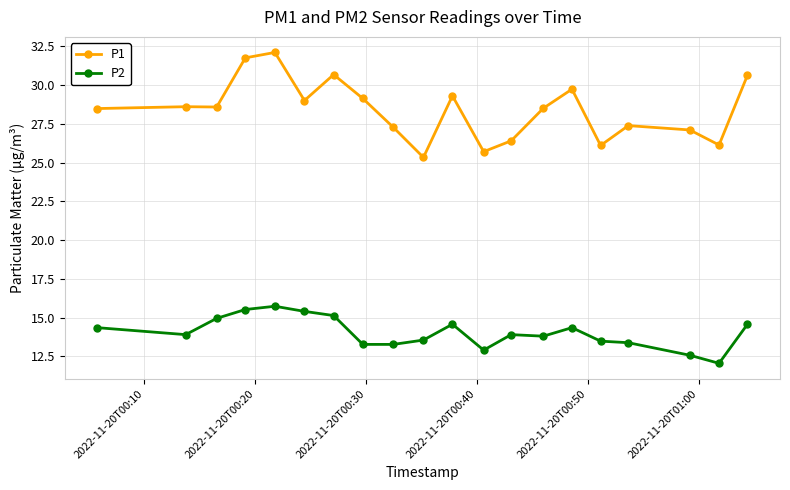

Which series has the largest range (max minus min)?

P1